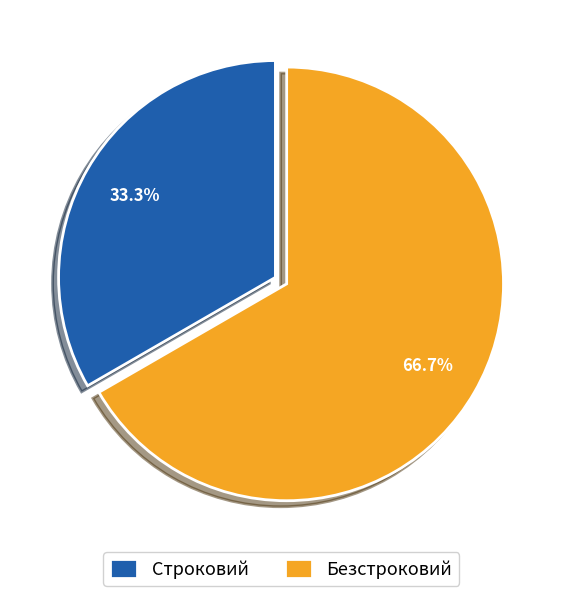

Is it true that Безстроковий is 67% of the pie?

True